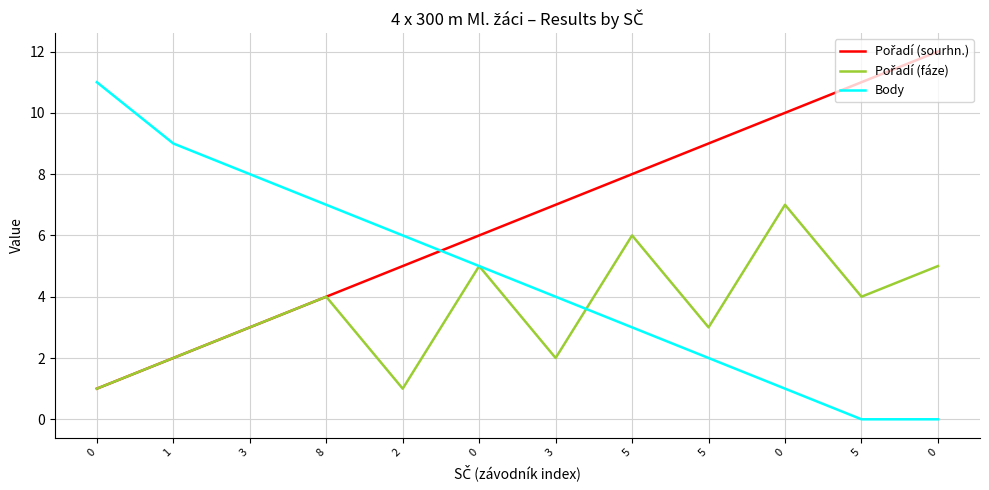

Read the Pořadí (sourhn.) value at 0.

10